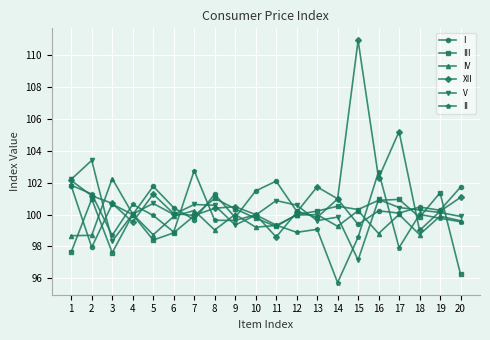

The value of XII at 16 is 102.3. True or false?

True